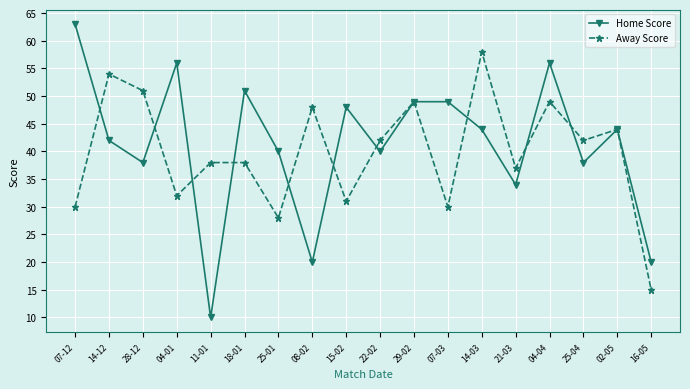

What is the spread (max minus min) of values at 14-03?

14